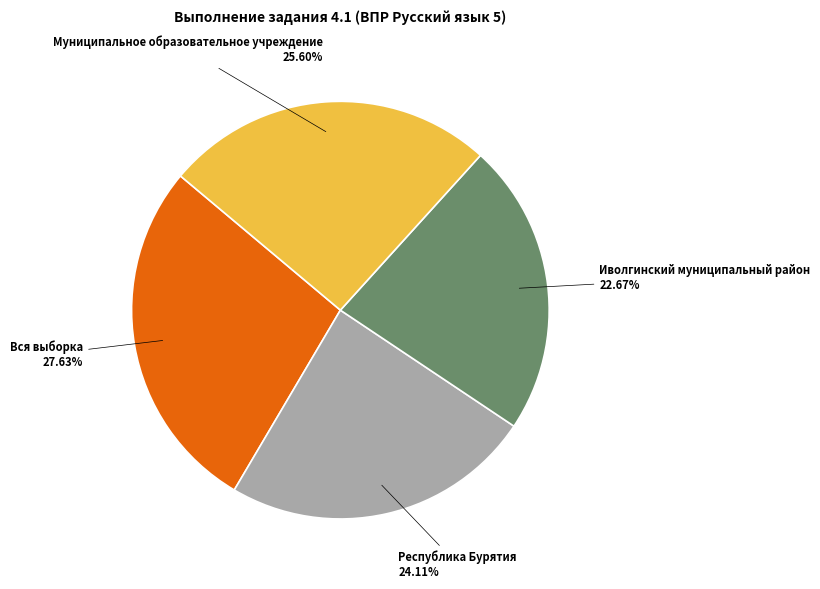

To the nearest percent, what is the difference between the Муниципальное образовательное учреждение and Иволгинский муниципальный район slice percentages?

3%